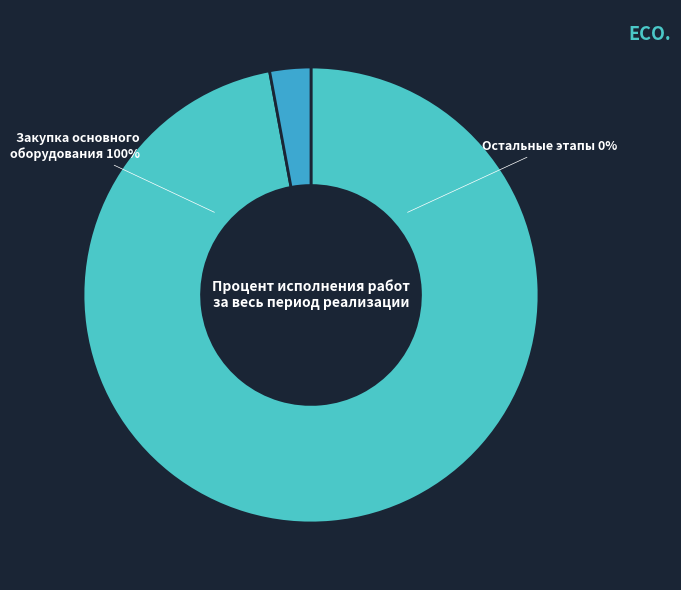

The Разработка рабочей документации slice represents 1% of the pie. True or false?

False